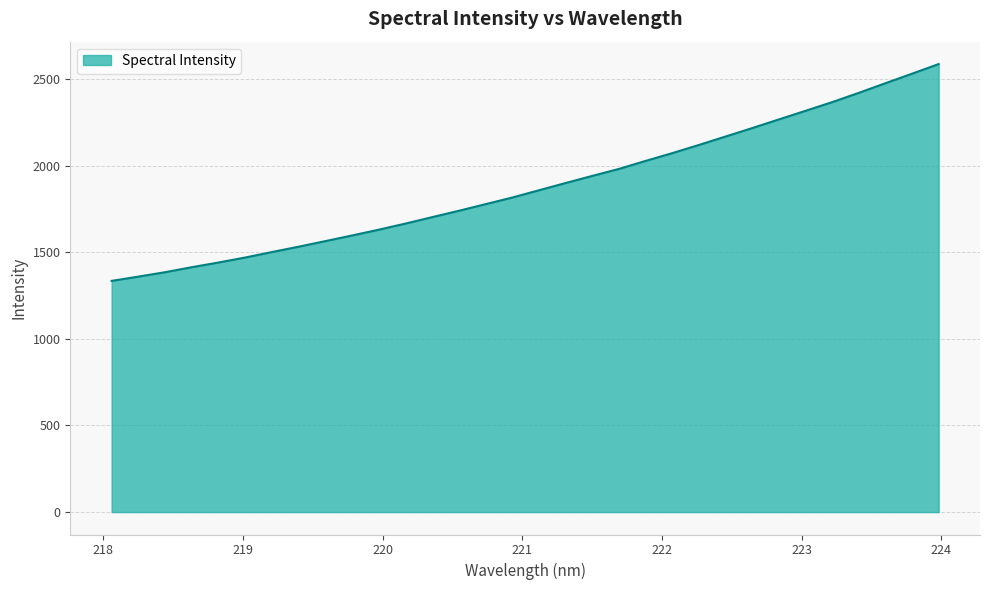

What is the smallest value displayed?

1334.7